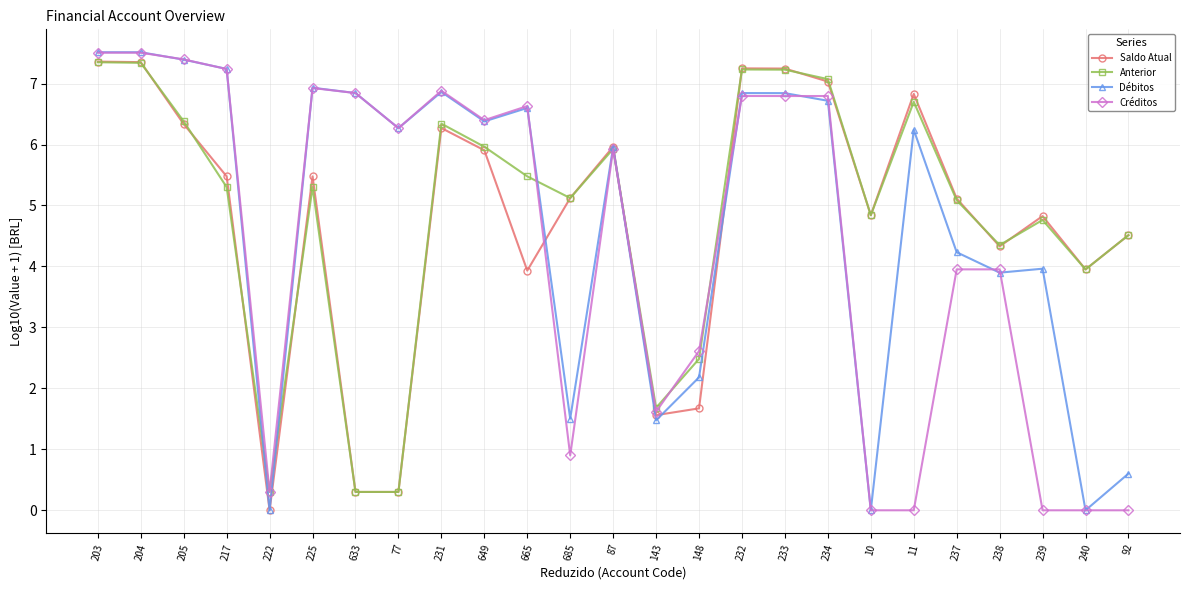

True or false: Créditos has more than 1 interior local peaks.

True